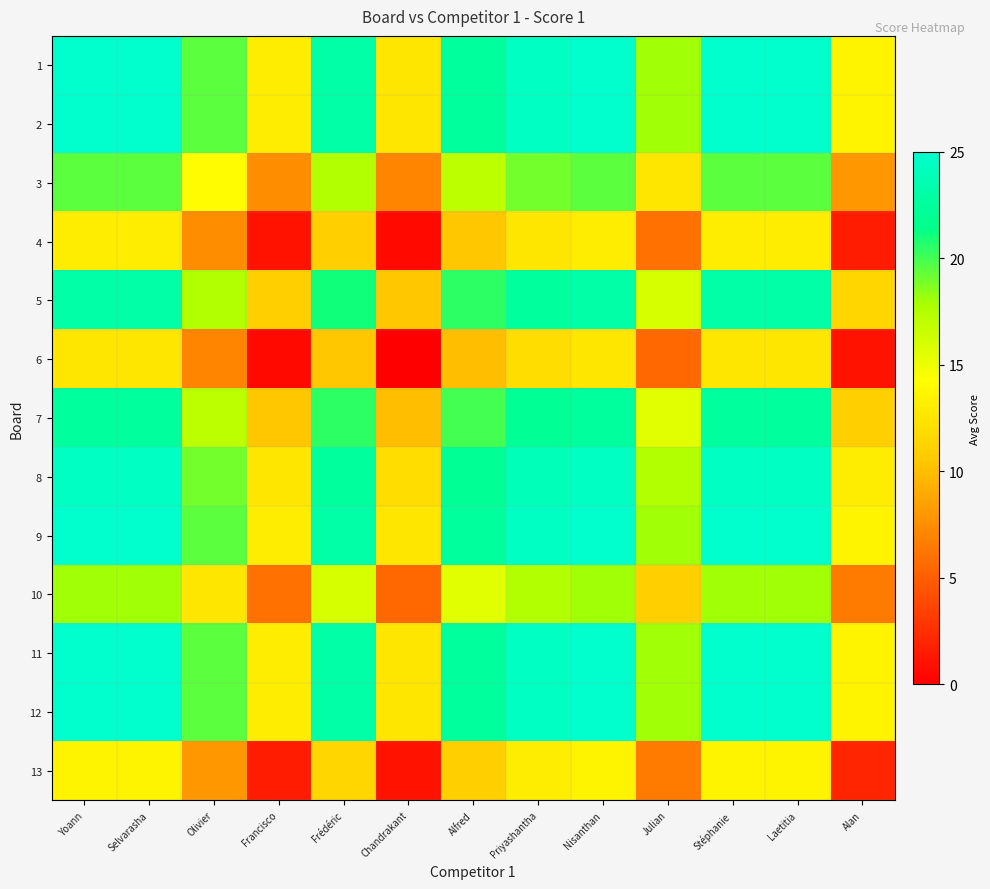

Rank the series at Yoann from lowest to highest value.

6, 4, 13, 10, 3, 7, 5, 8, 1, 2, 9, 11, 12